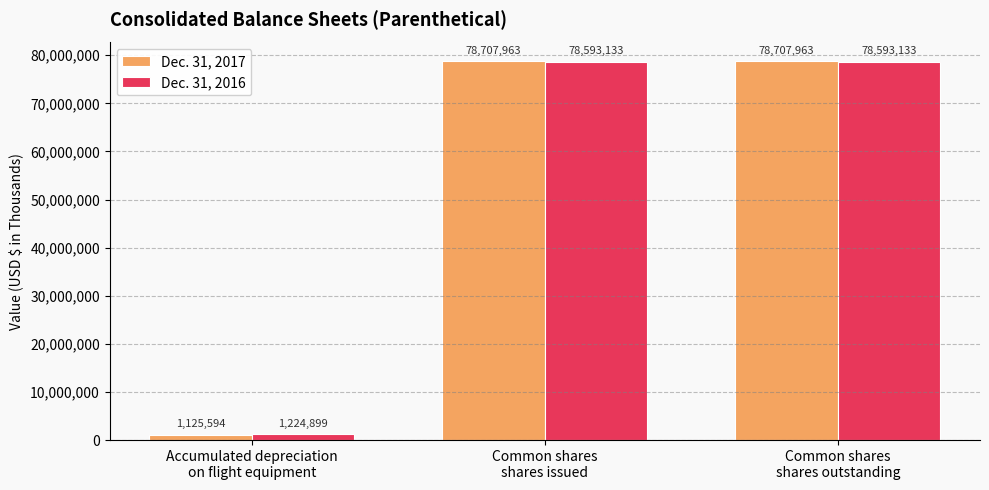

How many Dec. 31, 2016 values are between 1224899 and 78593133?

3